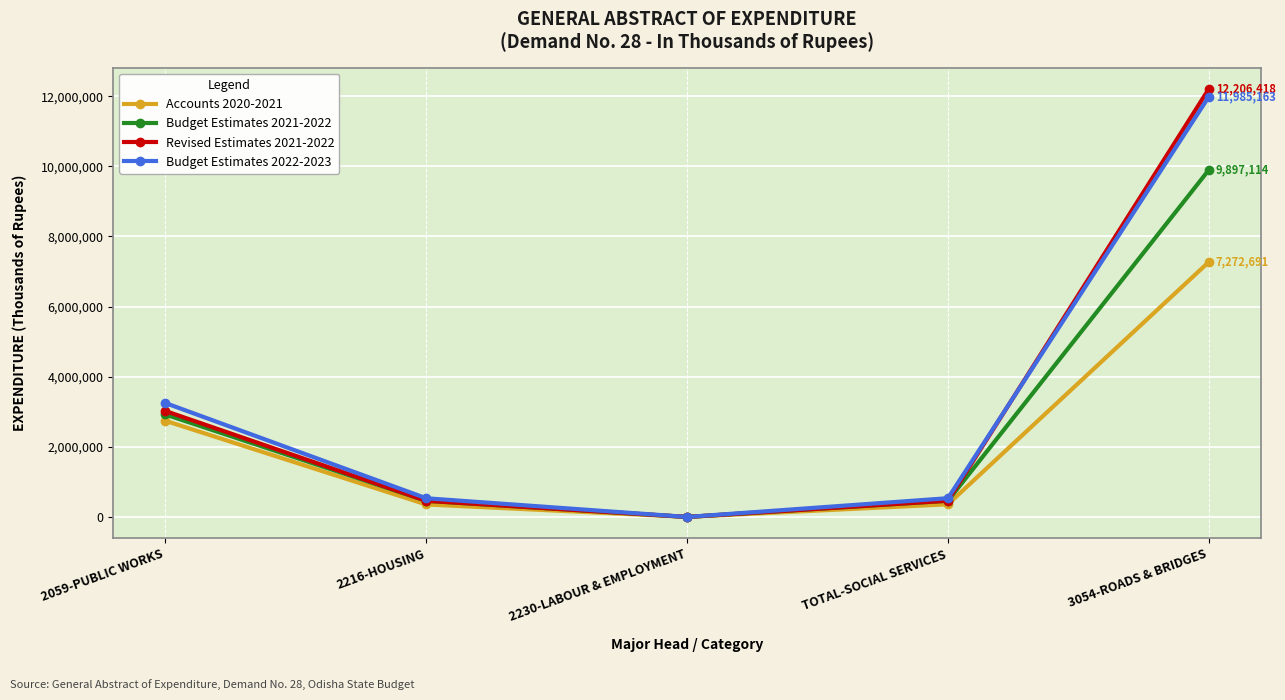

Does the chart display data point markers on the line(s)?

Yes